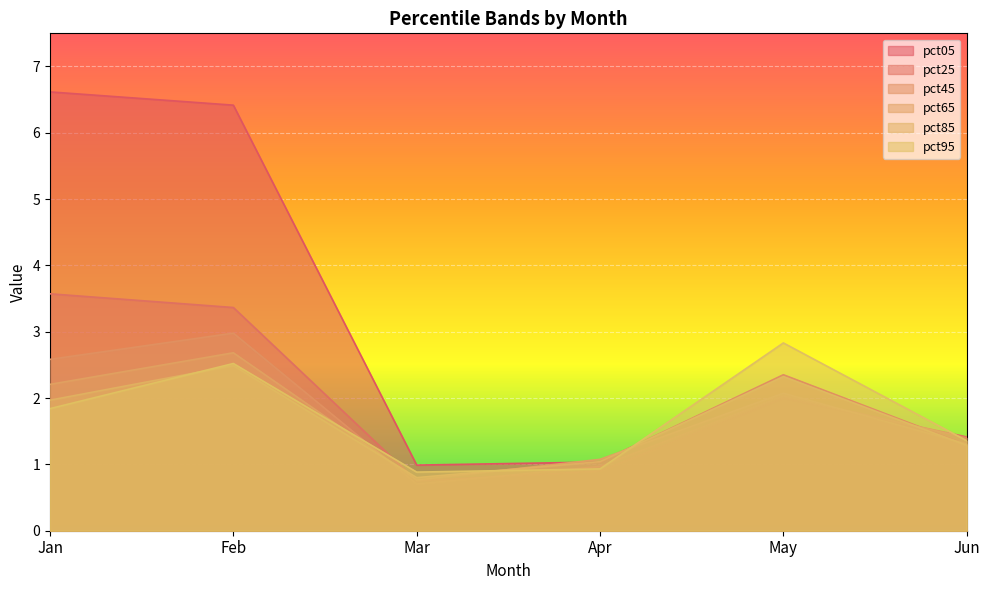

What is the total value across all series at Jan?

18.8